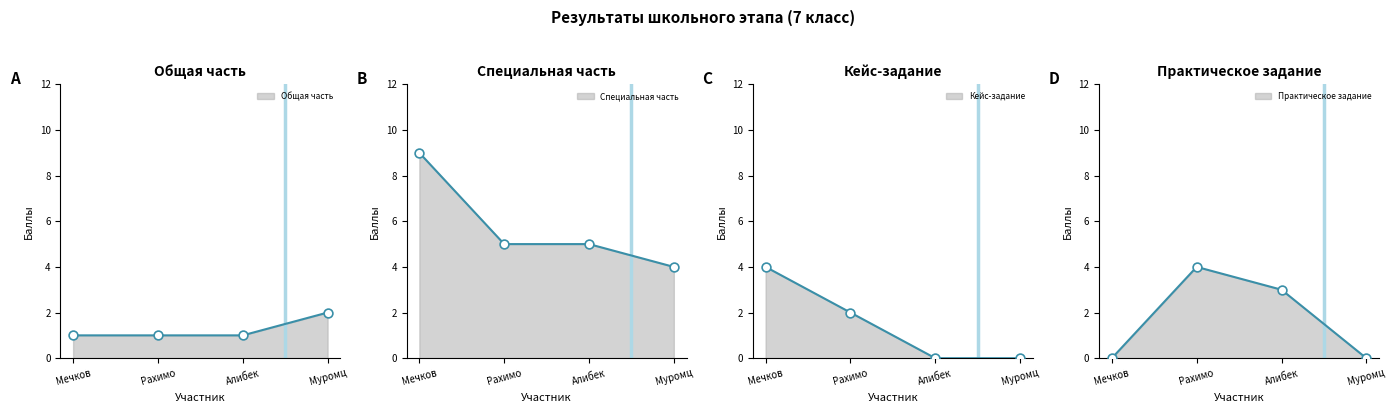

Which series has the largest total across all categories?

Специальная часть